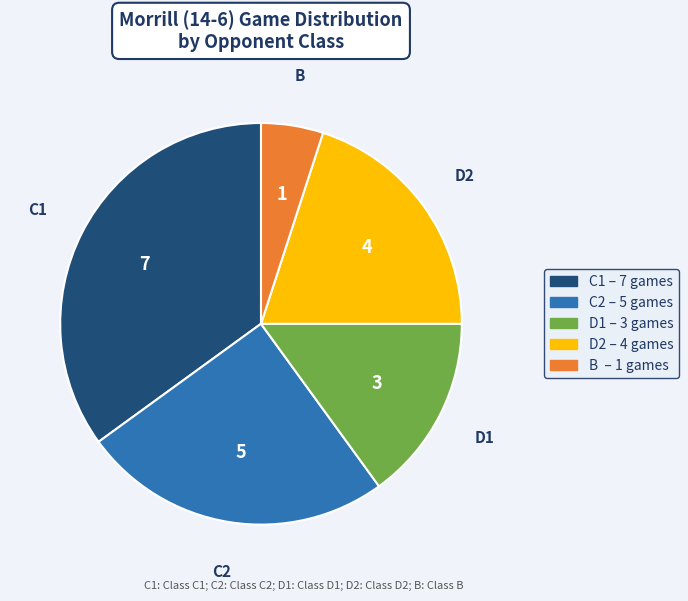

How many slices are in this pie chart?

5